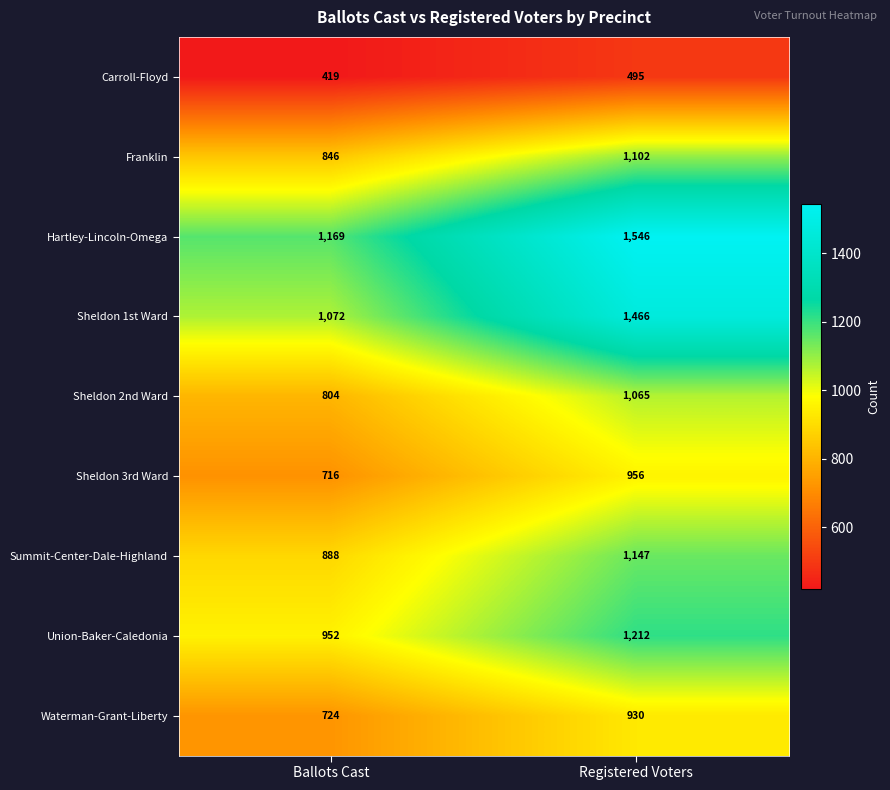

Where is Waterman-Grant-Liberty nearest to the value 827?

Ballots Cast